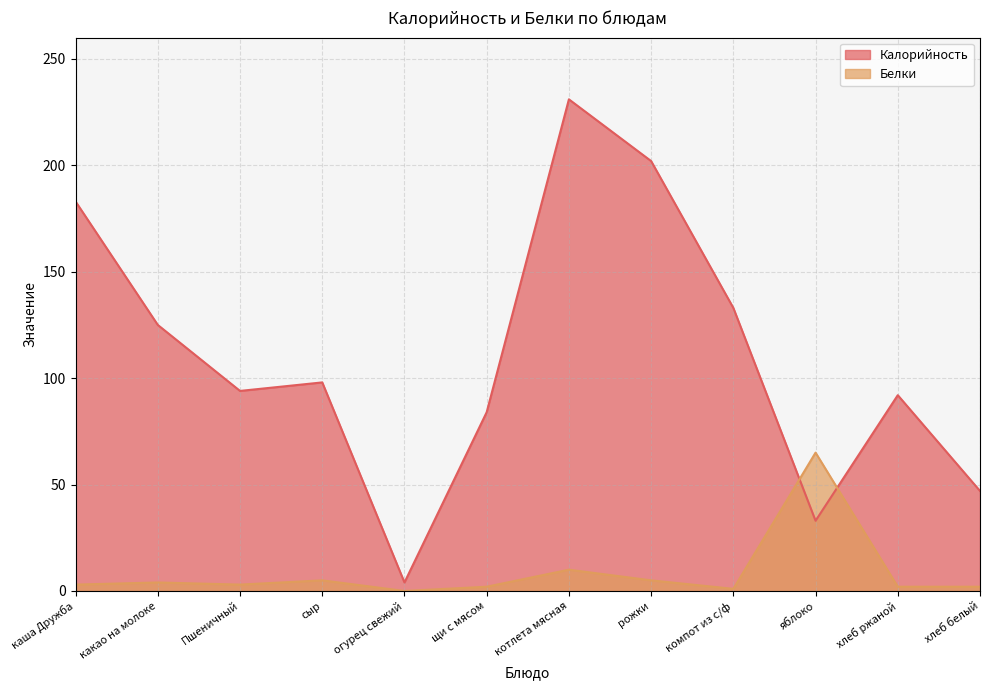

Does the chart have visible grid lines?

Yes